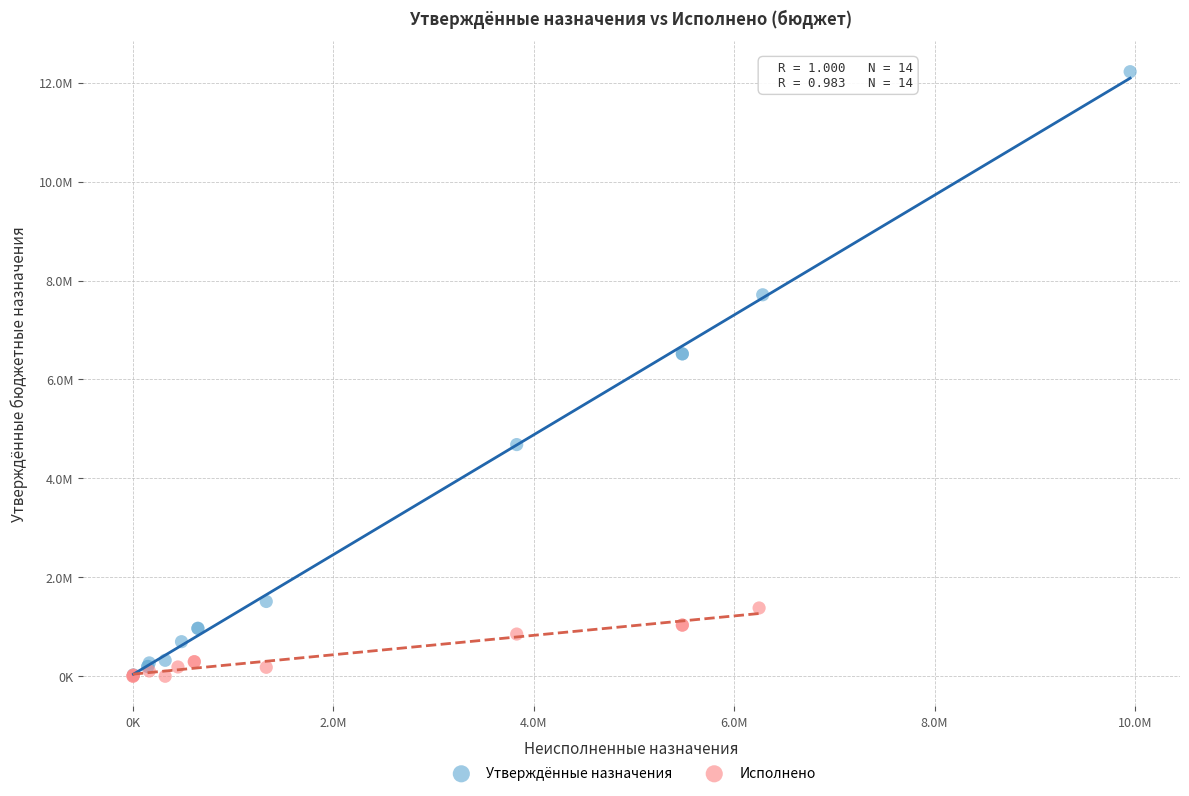

What are all the series names shown in the legend?

Утверждённые назначения, Исполнено